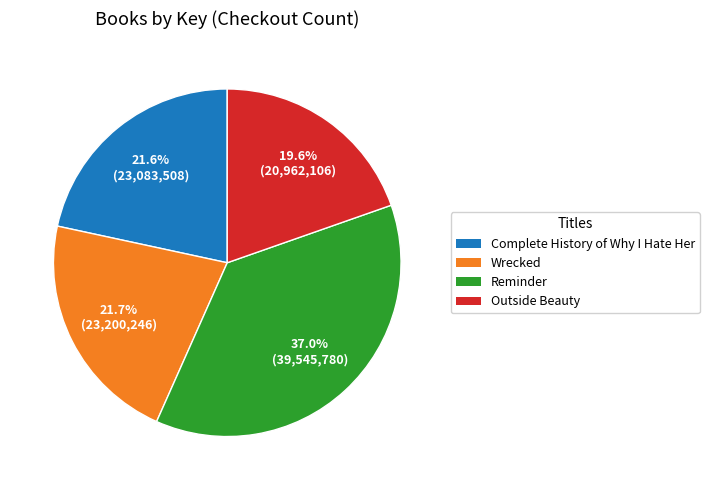

Which category has the smallest portion of the pie?

Outside Beauty